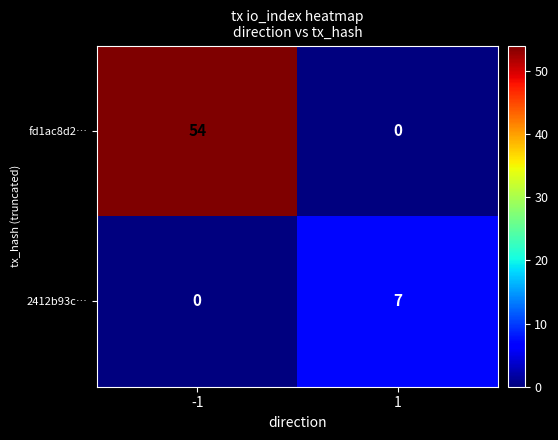

What is the approximate value of fd1ac8d2… at -1?

54